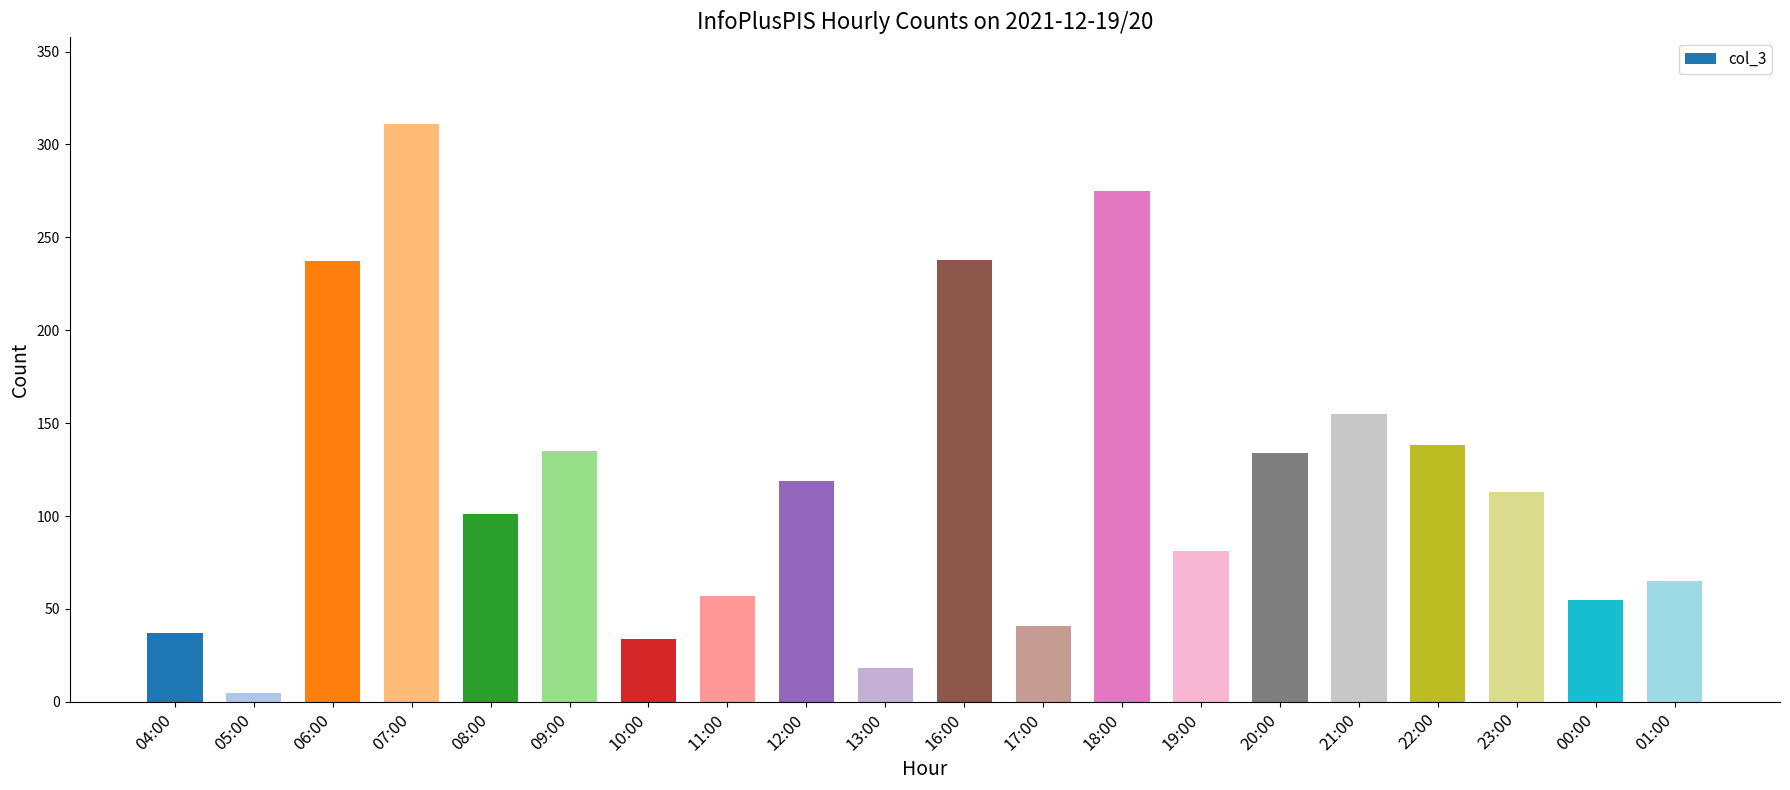

At which label is the value closest to 158?

21:00